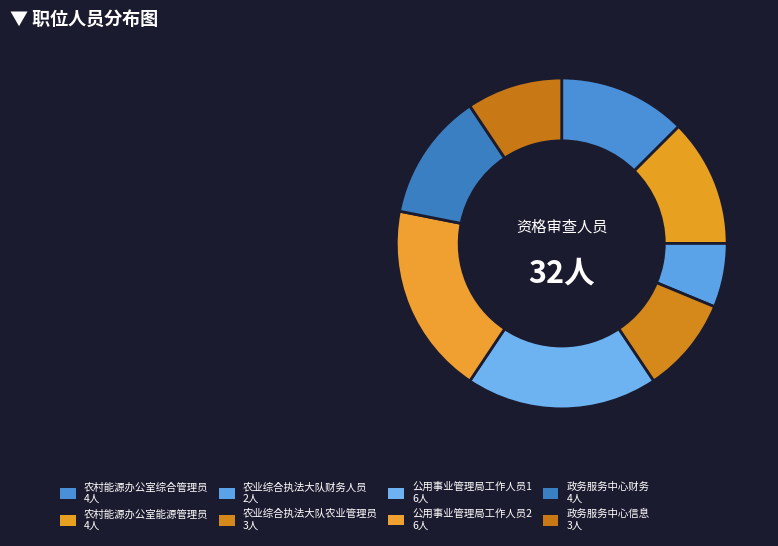

To the nearest percent, what is the difference between the largest and smallest slice percentages?

12%